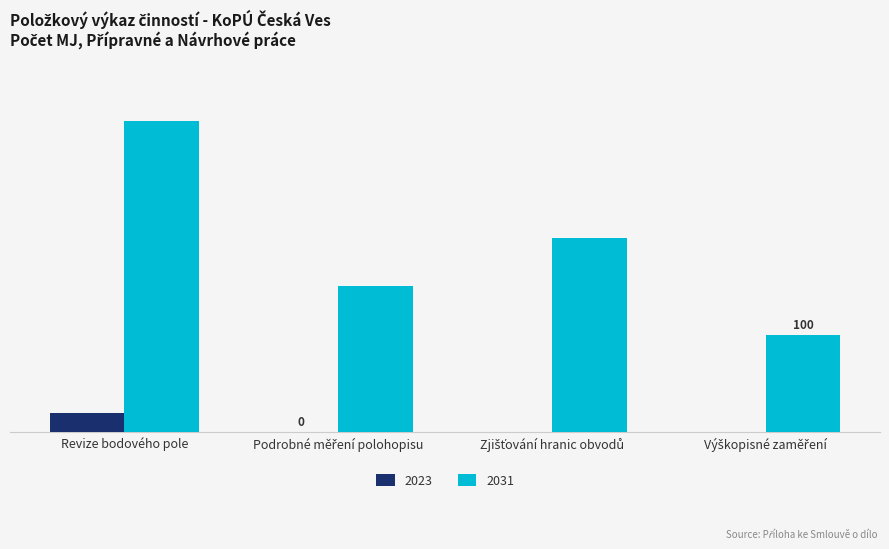

What is the sum of all 2031 values?

770